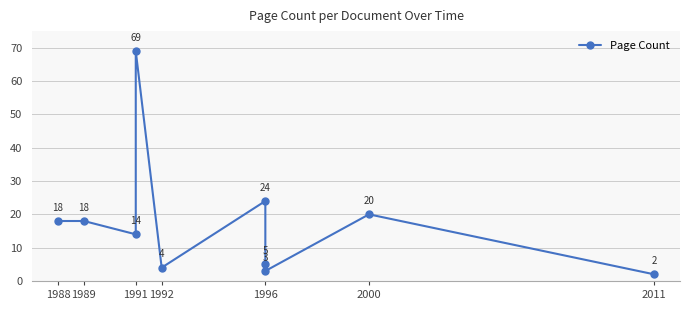

What is the average value?

18